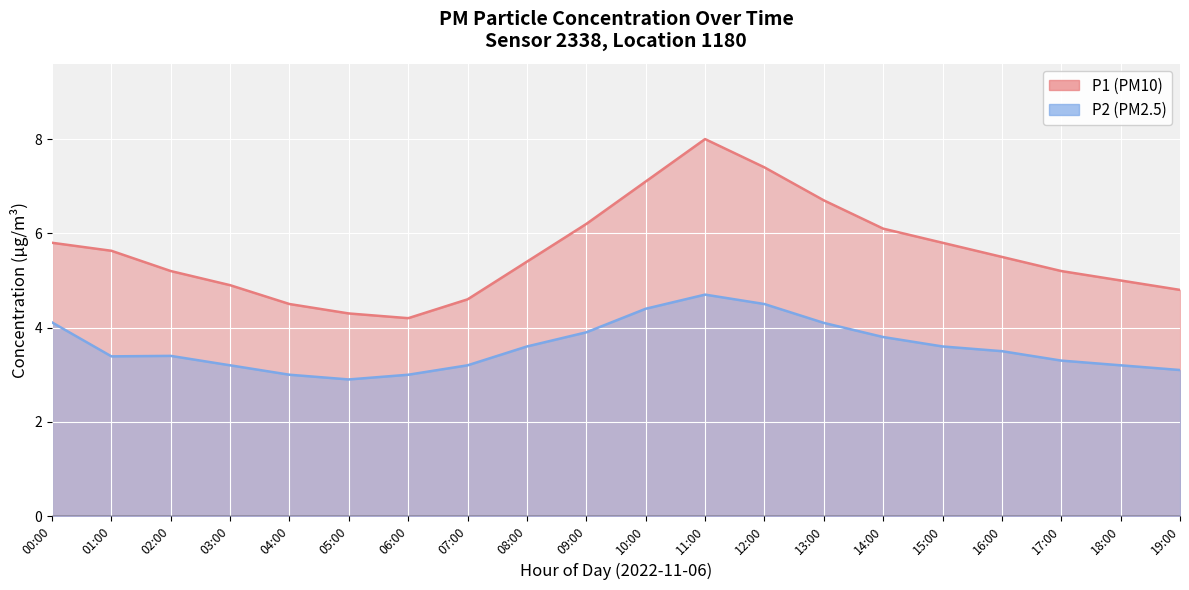

What position from the right is 06:00?

14